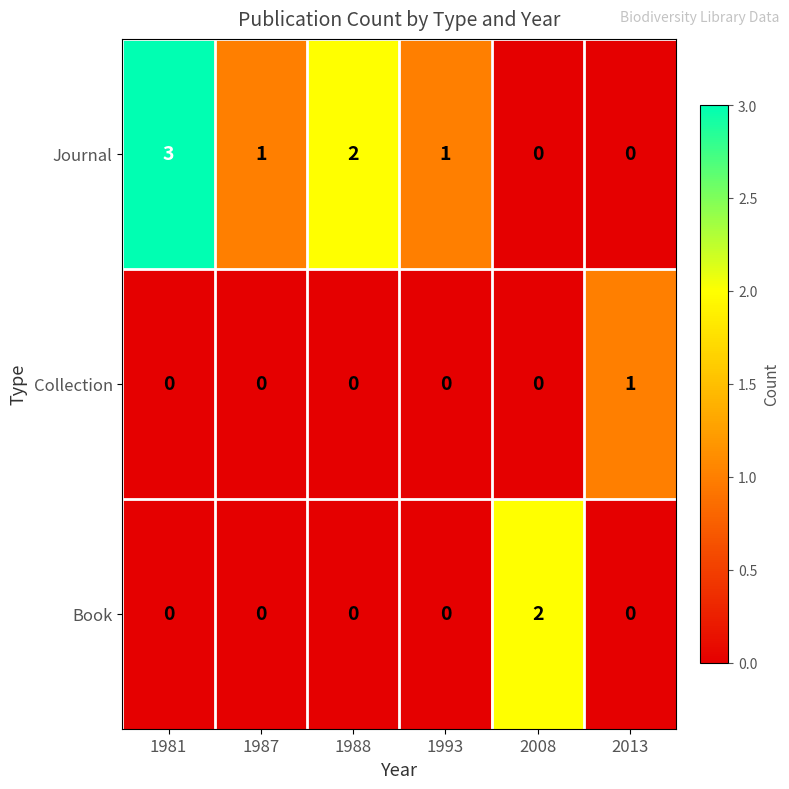

At which category does the chart reach its peak across all series?

1981